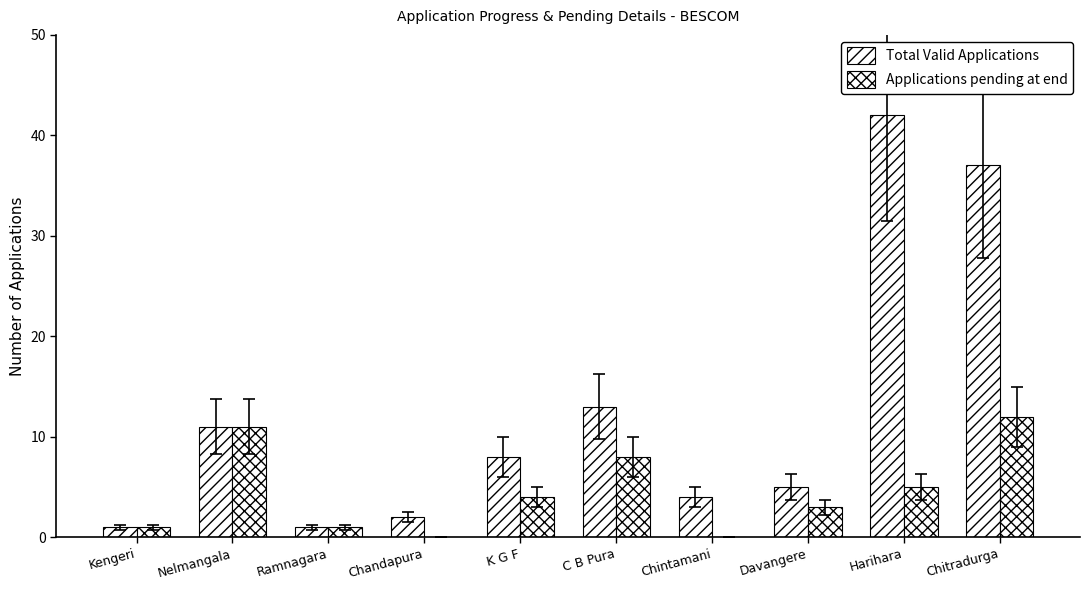

Does the chart contain stacked bars?

No